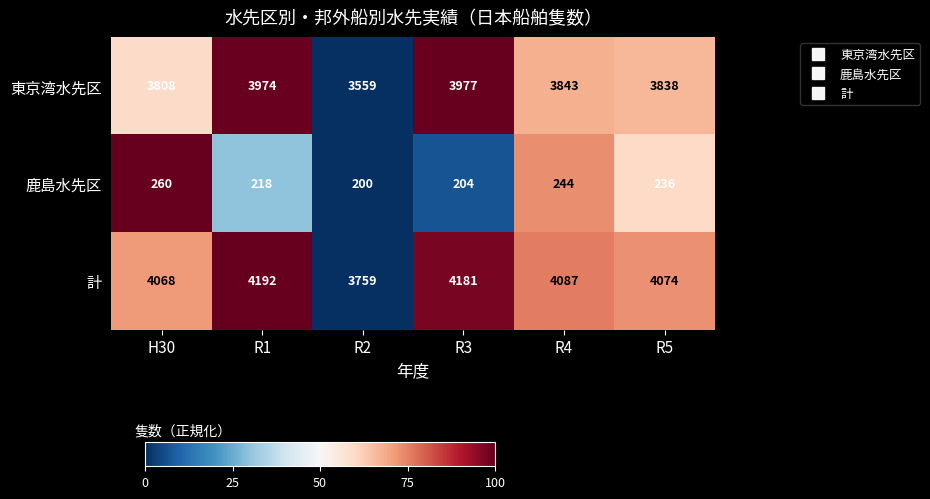

Rank the series by their maximum value, from lowest to highest.

鹿島水先区, 東京湾水先区, 計